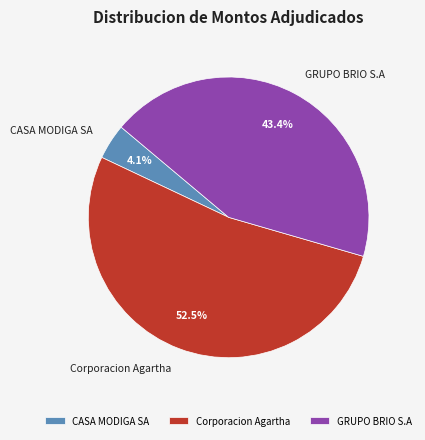

To the nearest percent, what portion does CASA MODIGA SA represent?

4%